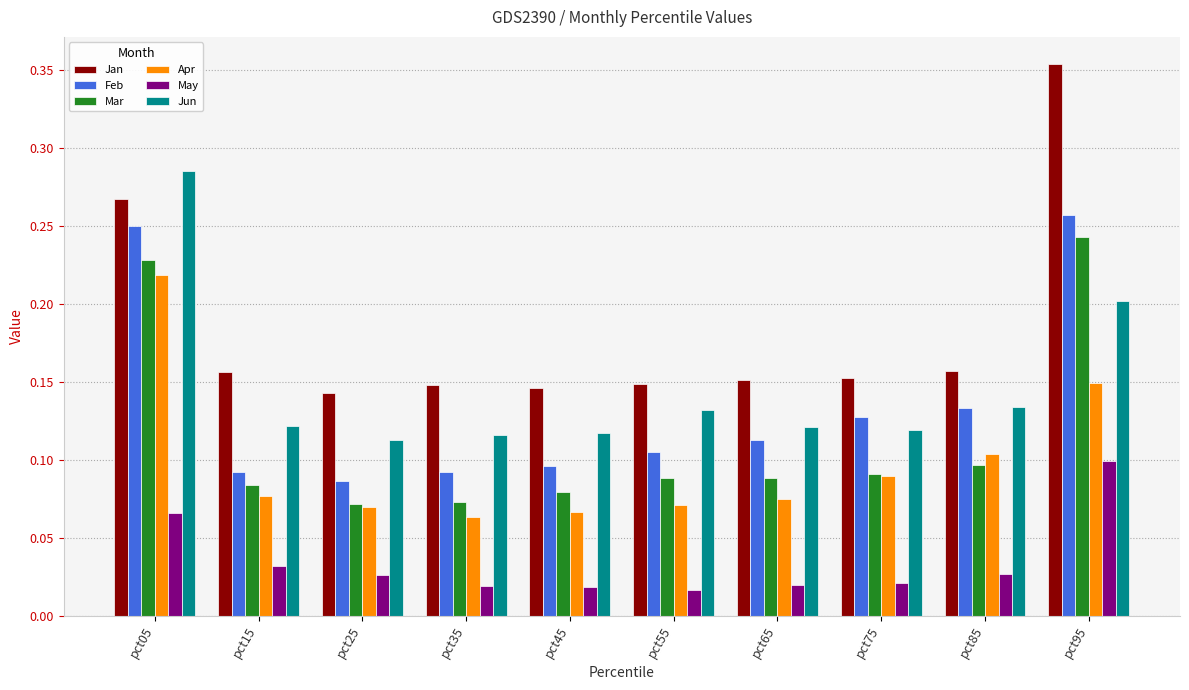

True or false: Jun has a value of 0.1 at pct65.

True